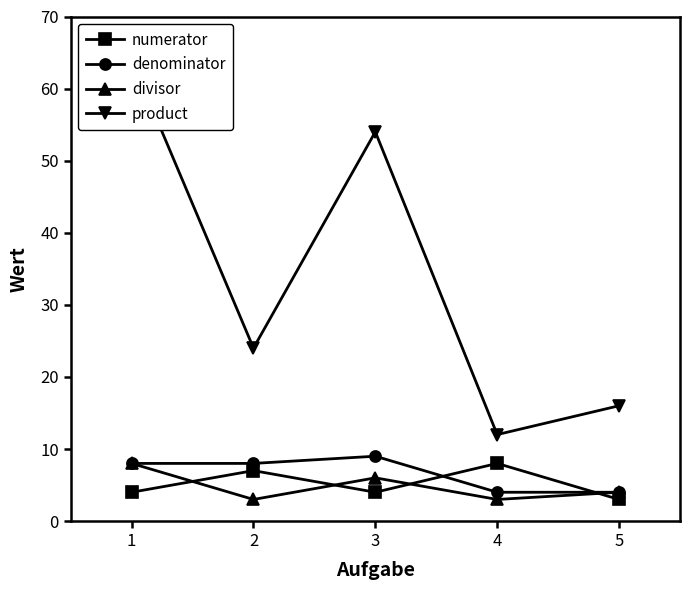

Is it true that product equals 16 at 5?

True